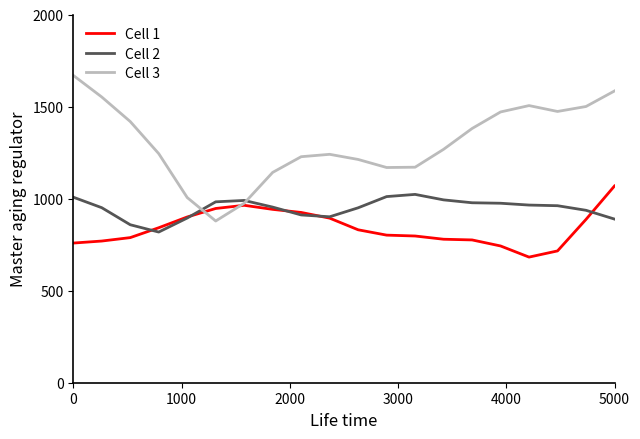

What is the minimum value for Cell 2?

818.4